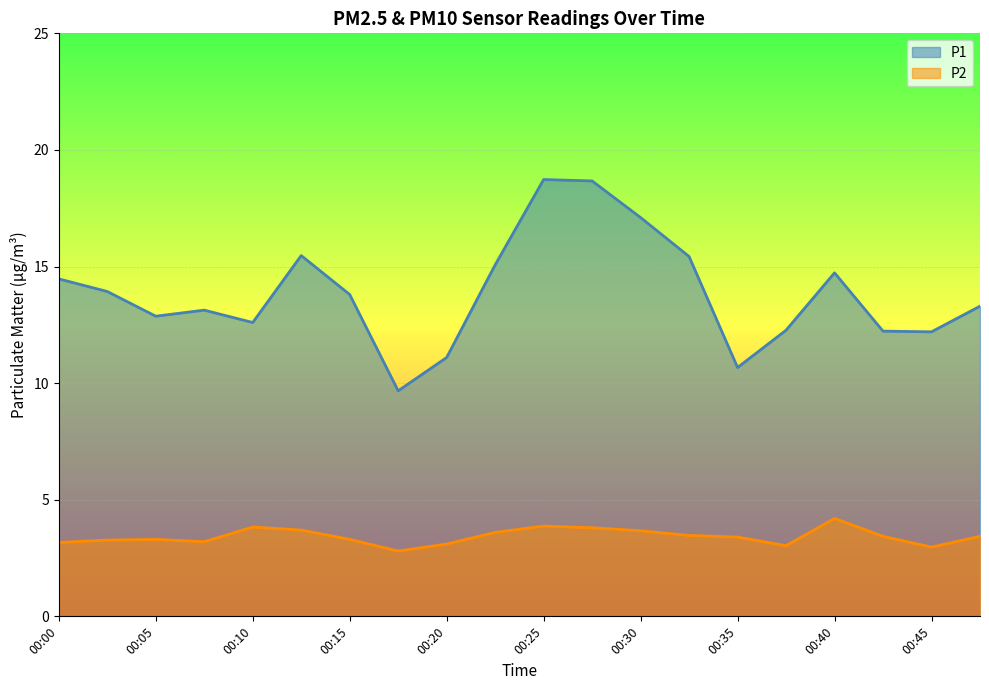

Which category has the highest value in the P1 series?

00:25